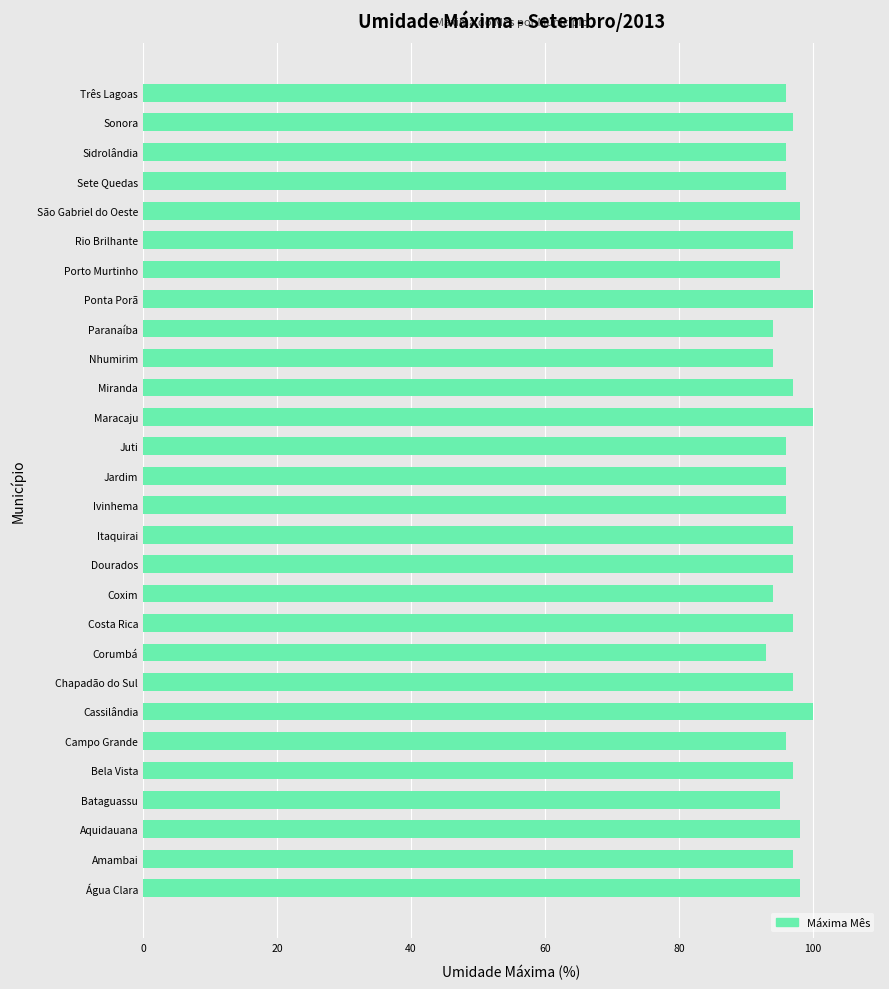

What is the greatest value displayed?

100